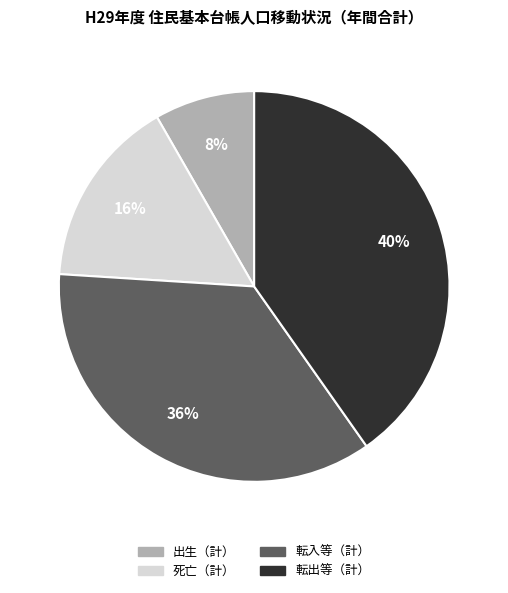

Is there any slice that represents more than half of the pie?

No